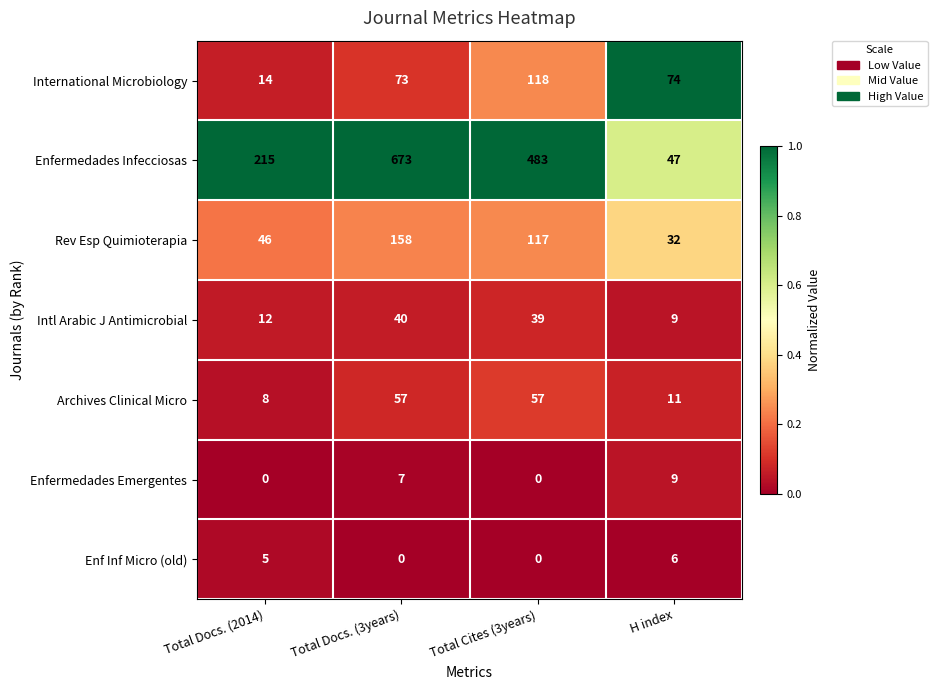

Which label corresponds to the largest value in the chart?

Total Docs. (3years)